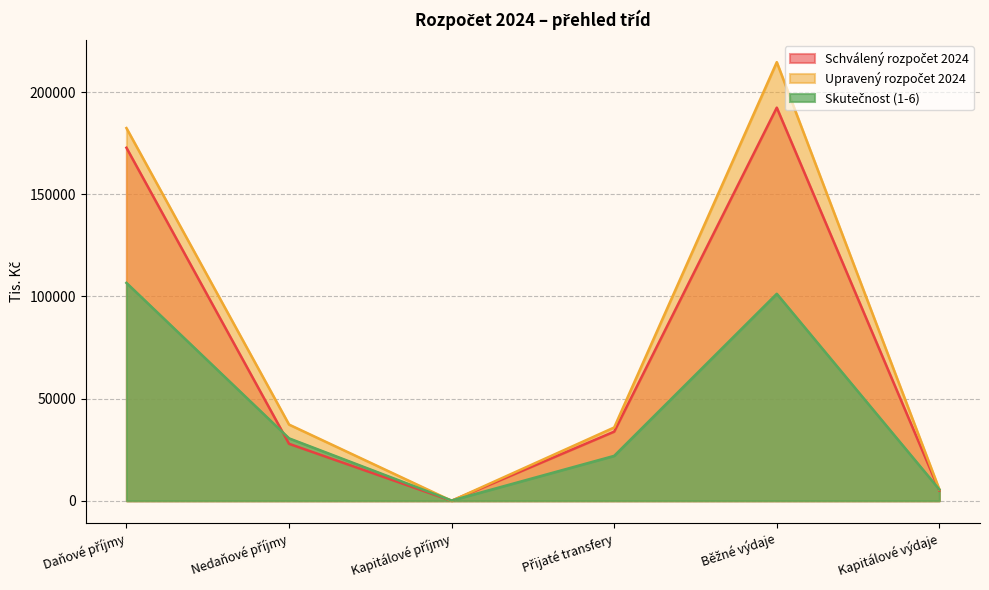

What is the sum of the Upravený rozpočet 2024 values at Nedaňové příjmy and Běžné výdaje?

251966.0